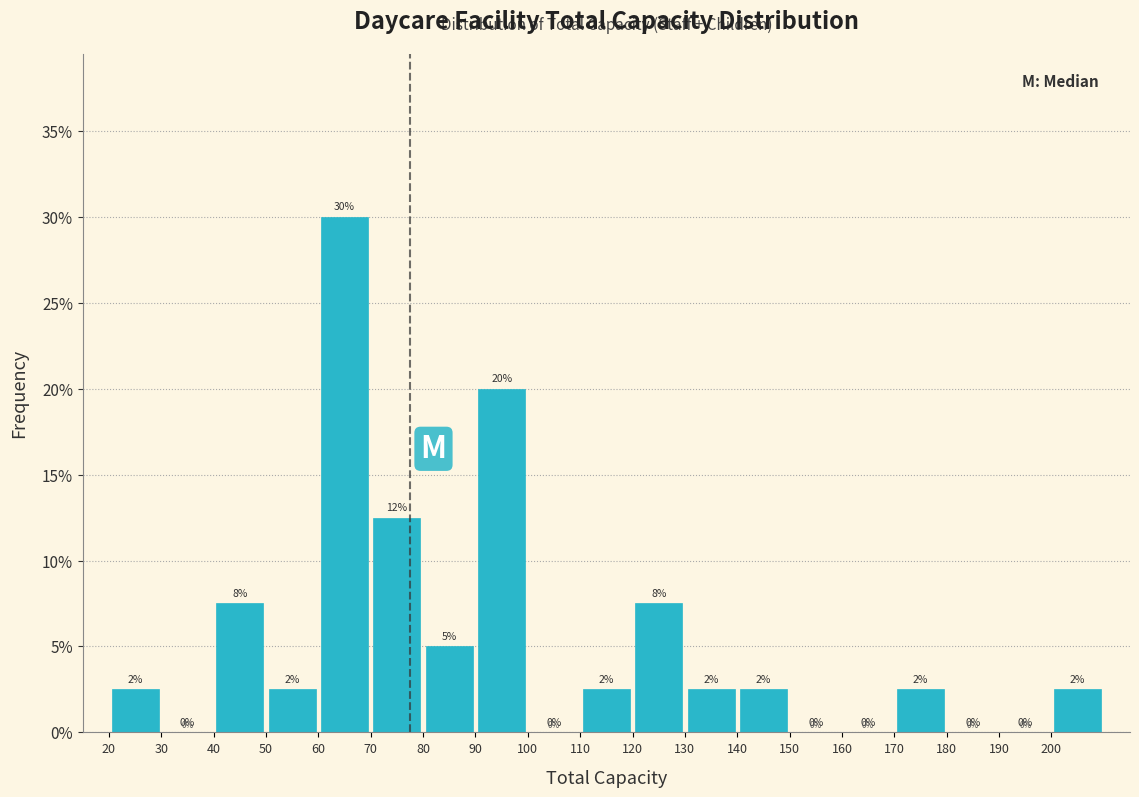

Which range on the x-axis has the tallest bar?

60 to 70